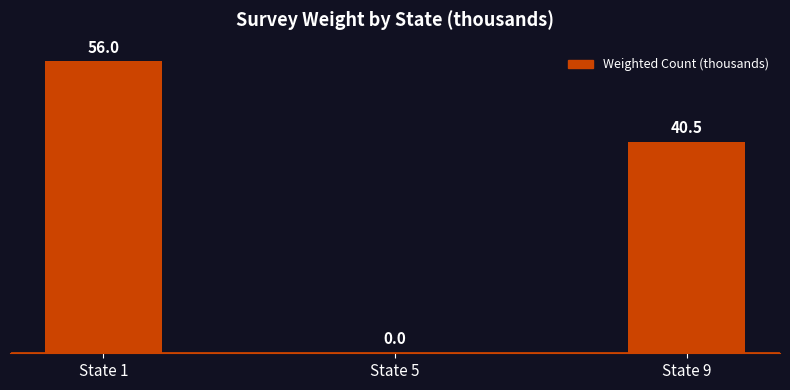

The chart shows a value of 40.5 at State 9. True or false?

True